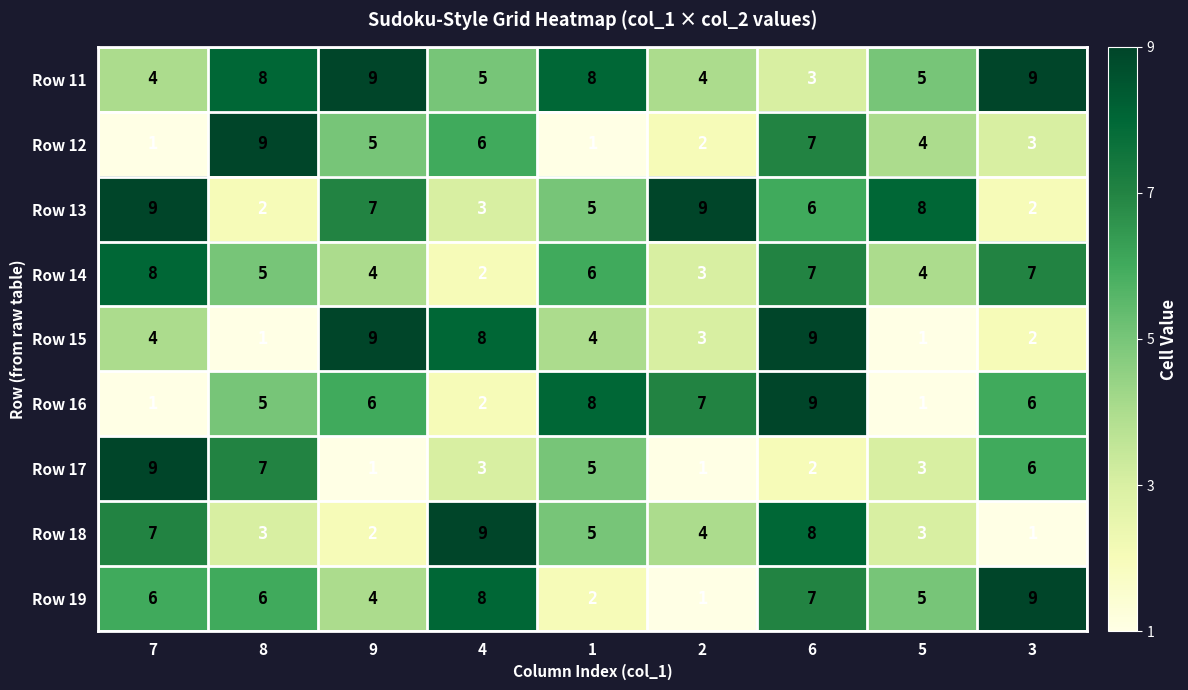

Is it true that Row 15 equals 1 at 1?

False